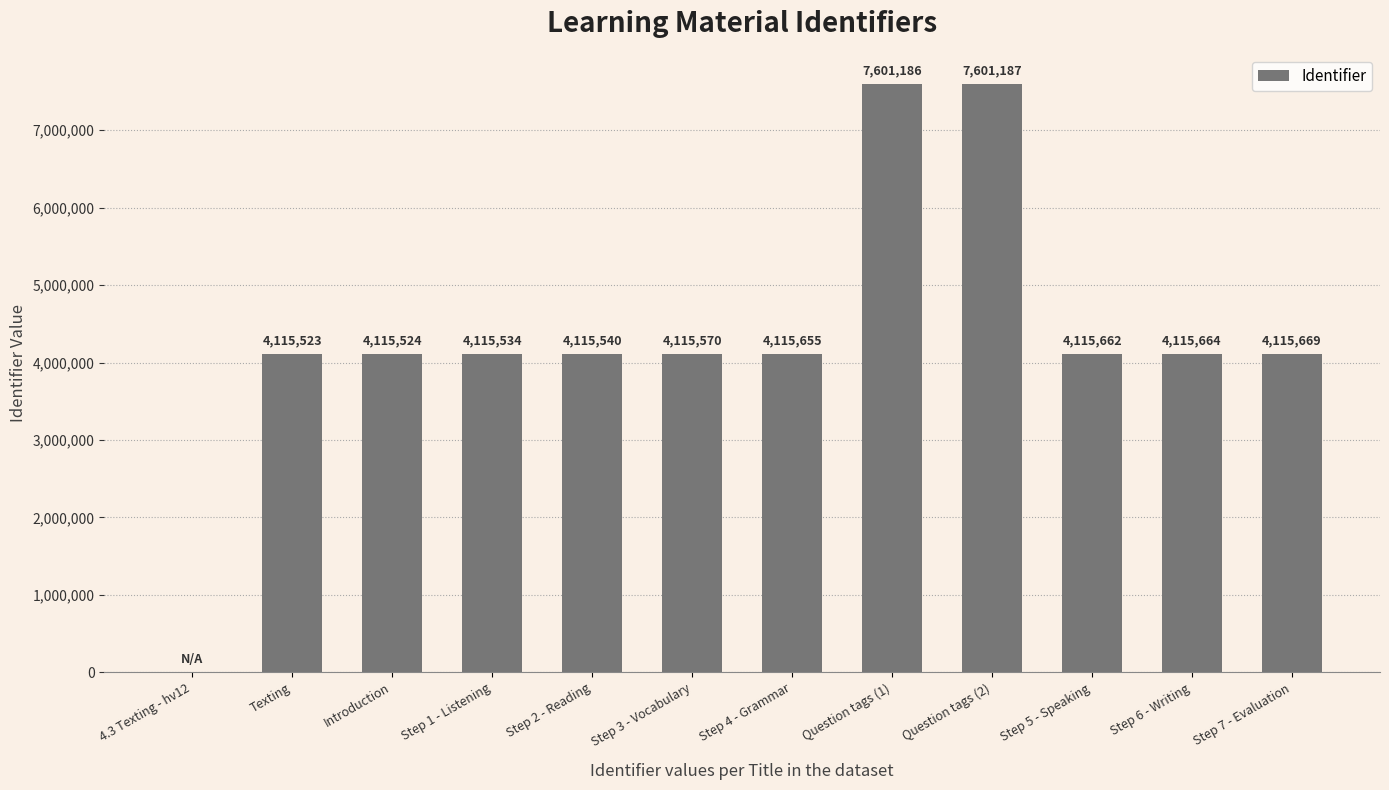

What is the approximate value at Question tags (1), to the nearest 50?

7601200